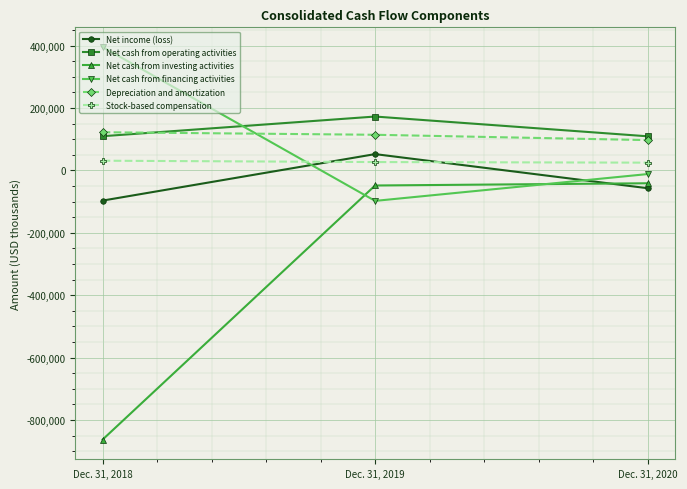

What are all the series names shown in the legend?

Net income (loss), Net cash from operating activities, Net cash from investing activities, Net cash from financing activities, Depreciation and amortization, Stock-based compensation